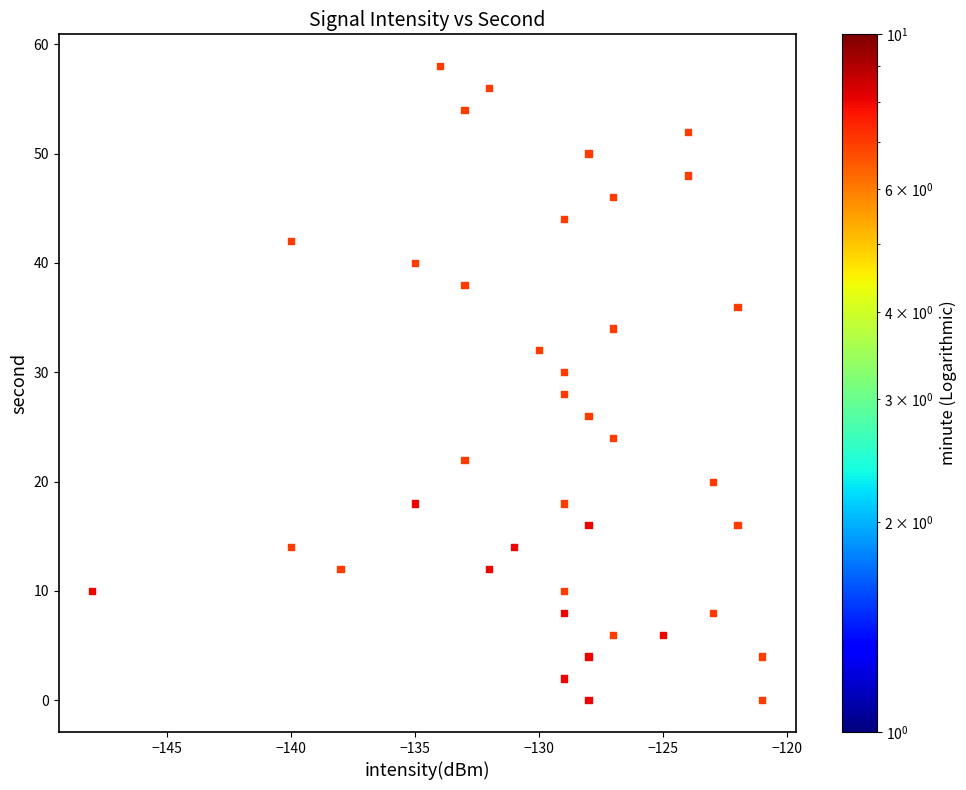

What is the range of Y values (max minus min)?

58